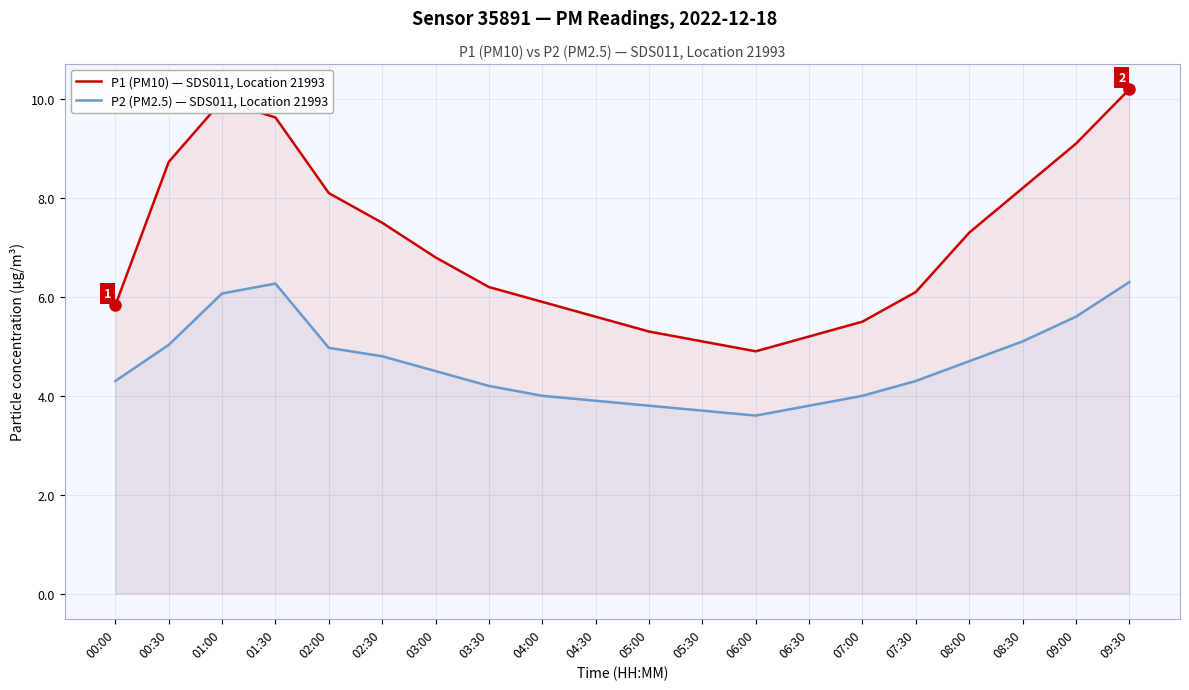

What is the difference between the highest and lowest values at 07:30?

1.8